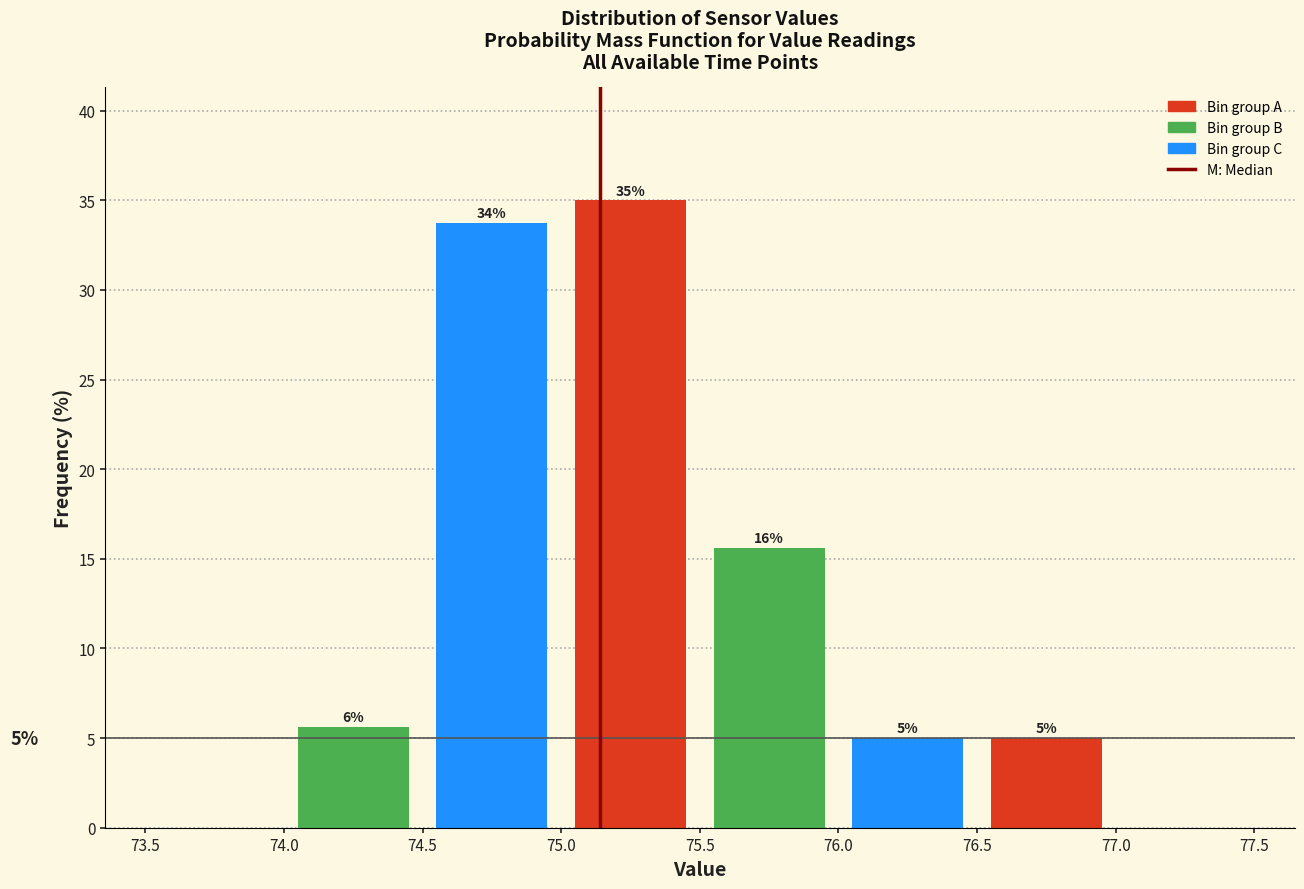

Which range on the x-axis has the tallest bar?

75.0 to 75.5